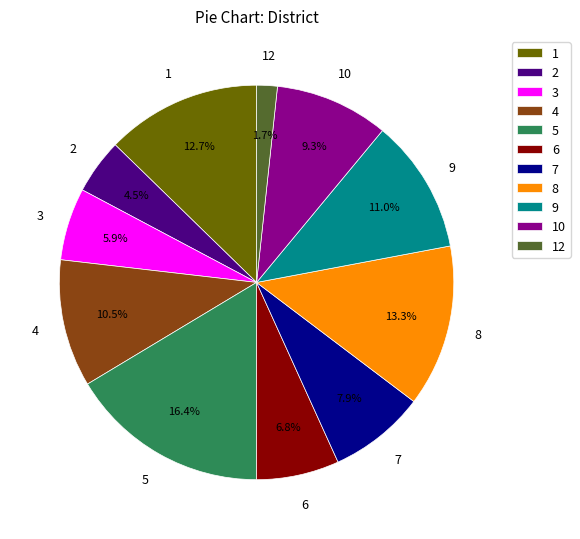

Count the number of slices in the pie.

11